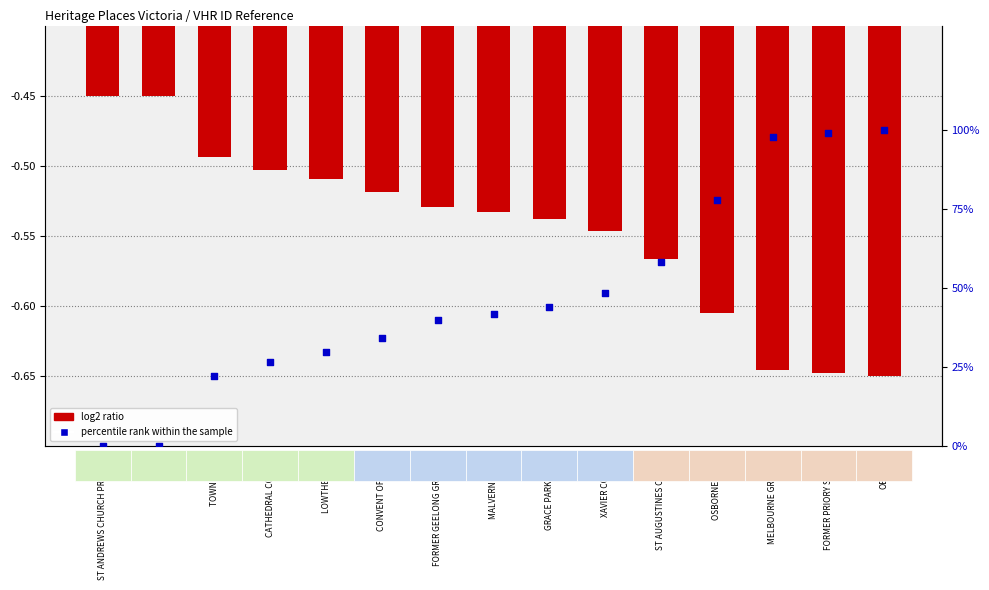

Which series has the largest total across all categories?

percentile rank within the sample